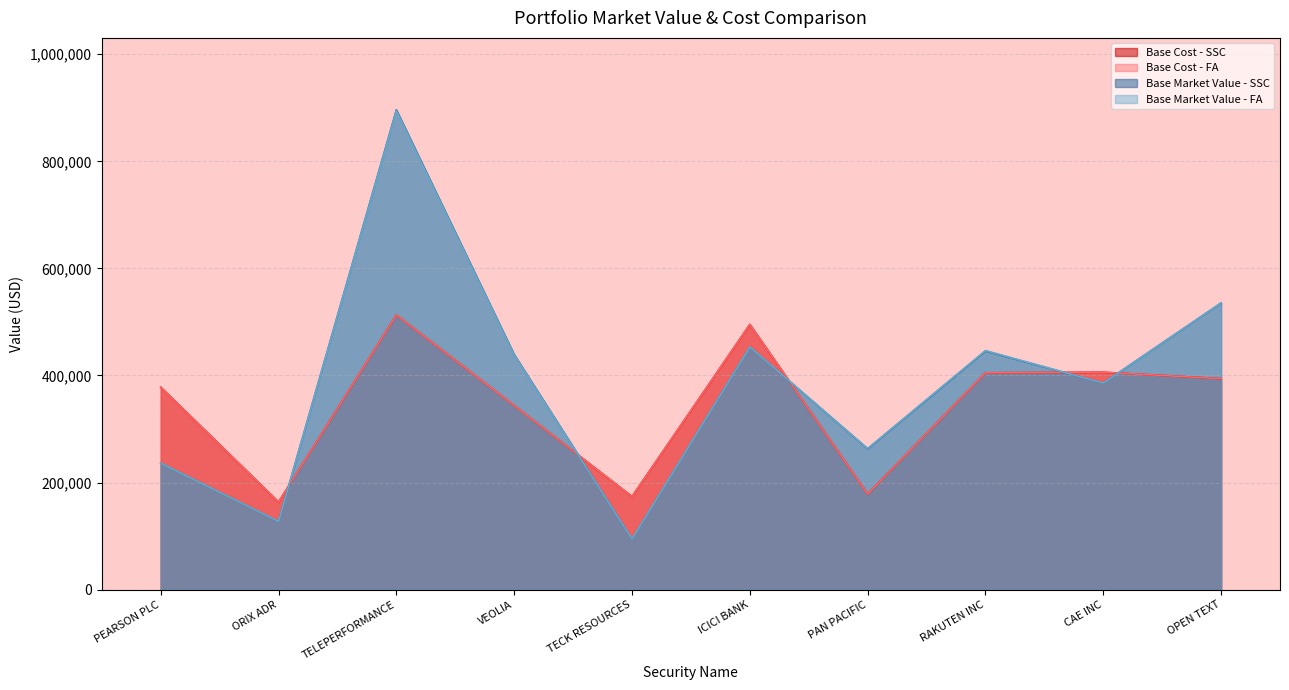

Is it true that Base Market Value - FA equals 581757.4 at CAE INC?

False